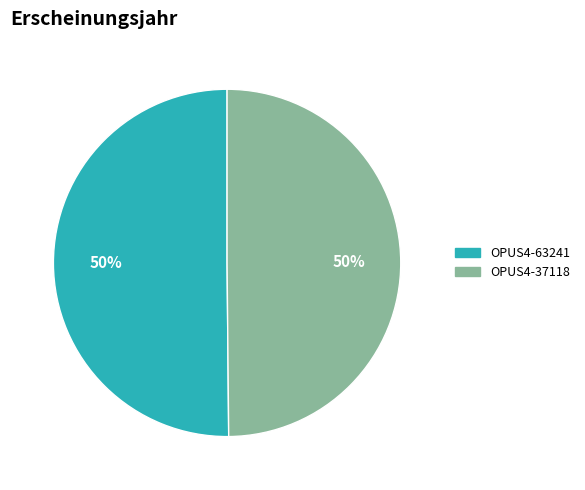

Is it true that OPUS4-63241 is 50% of the pie?

True